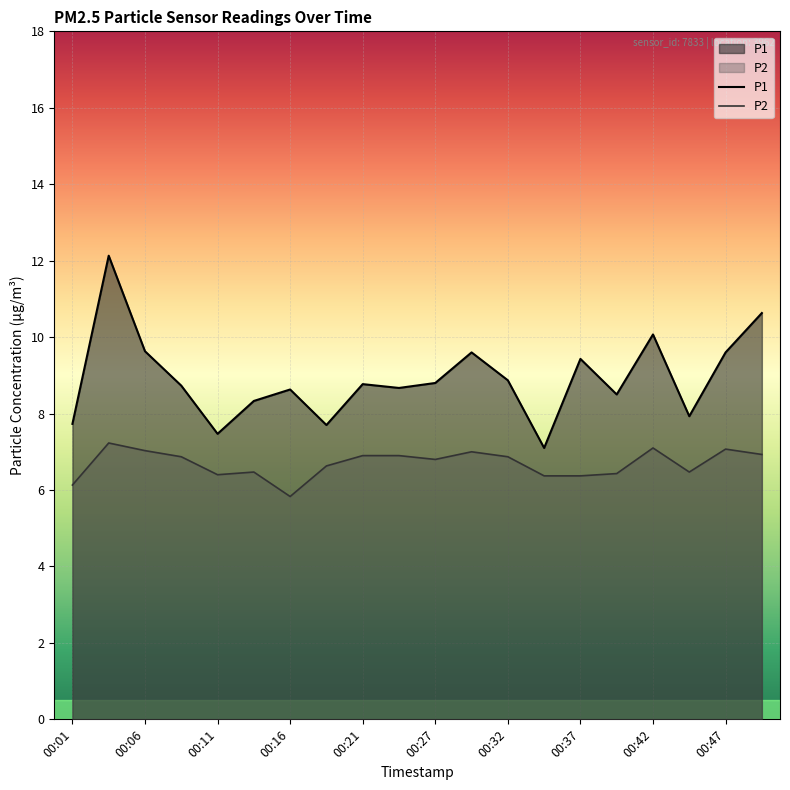

What is the sum of all P1 values?

178.3